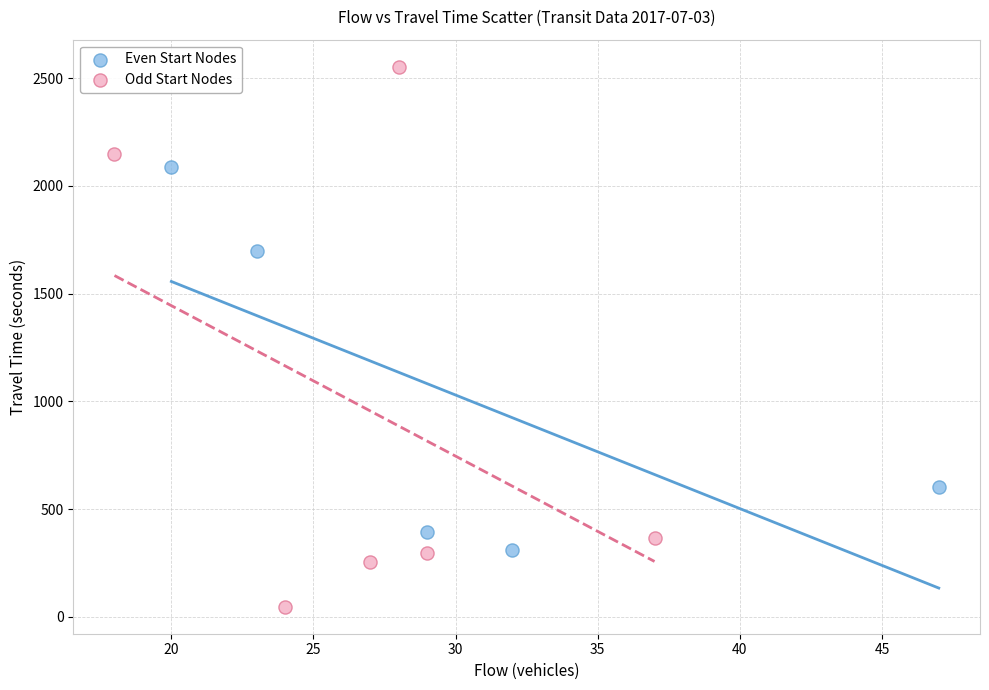

Which series reaches the minimum Y coordinate?

Odd Start Nodes